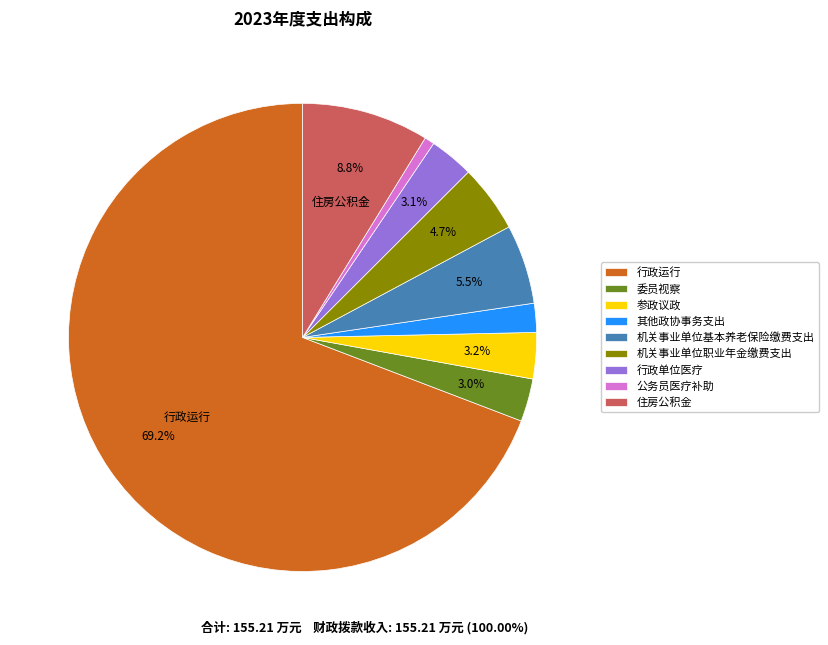

Between 住房公积金 and 行政单位医疗, which is larger?

住房公积金